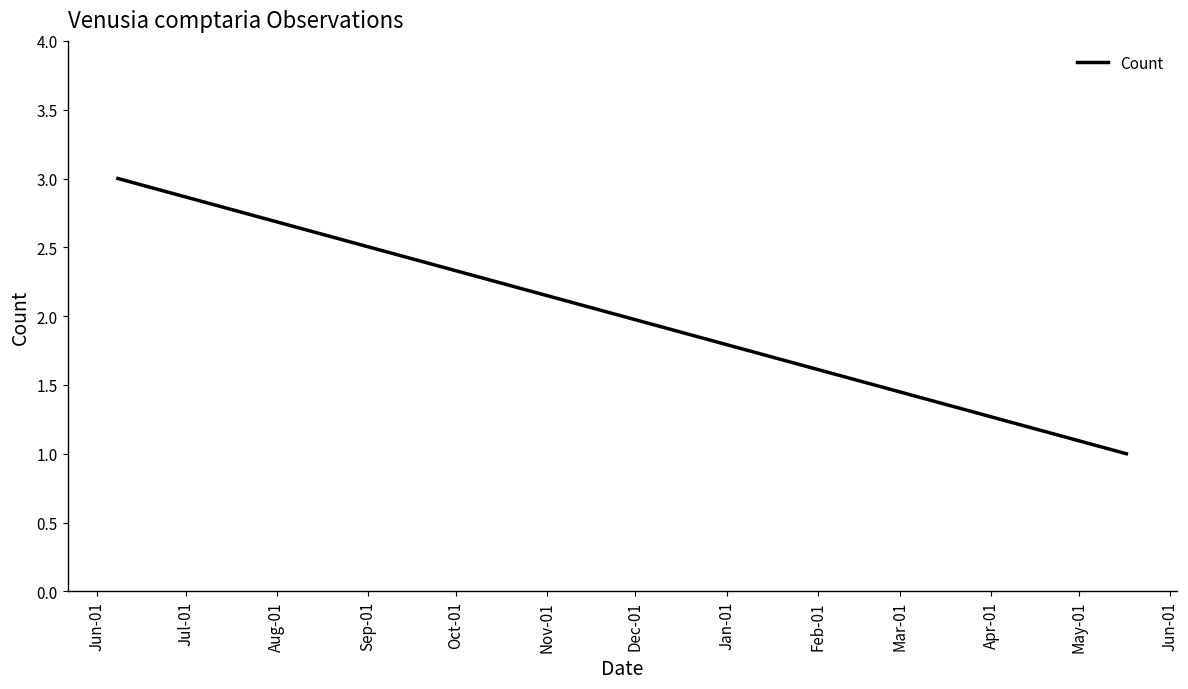

How many data points are less than 3?

1